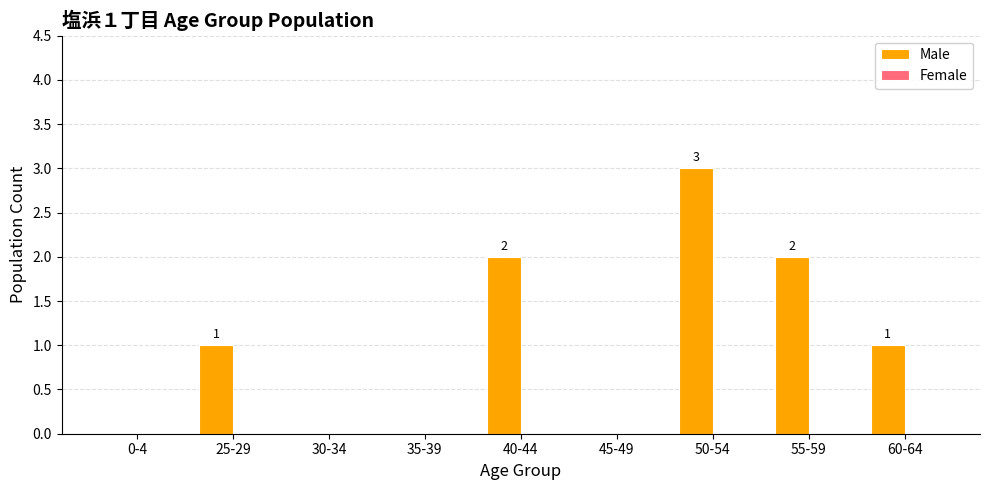

What is the sum of the values at 55-59 and 25-29?

3